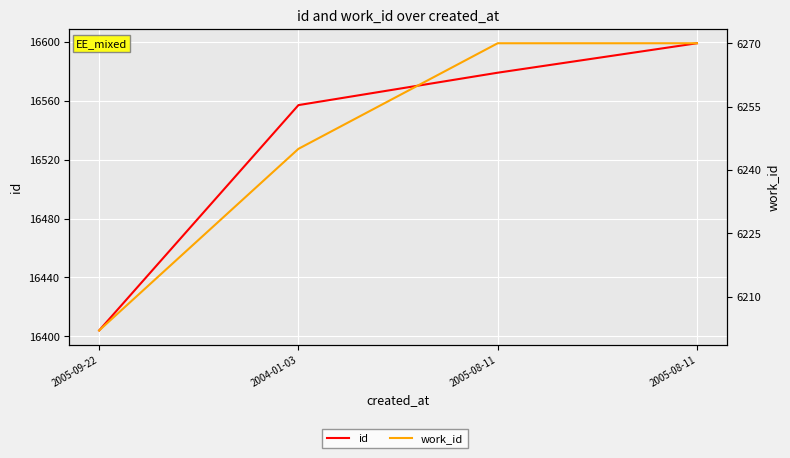

Which series has the largest total across all categories?

id